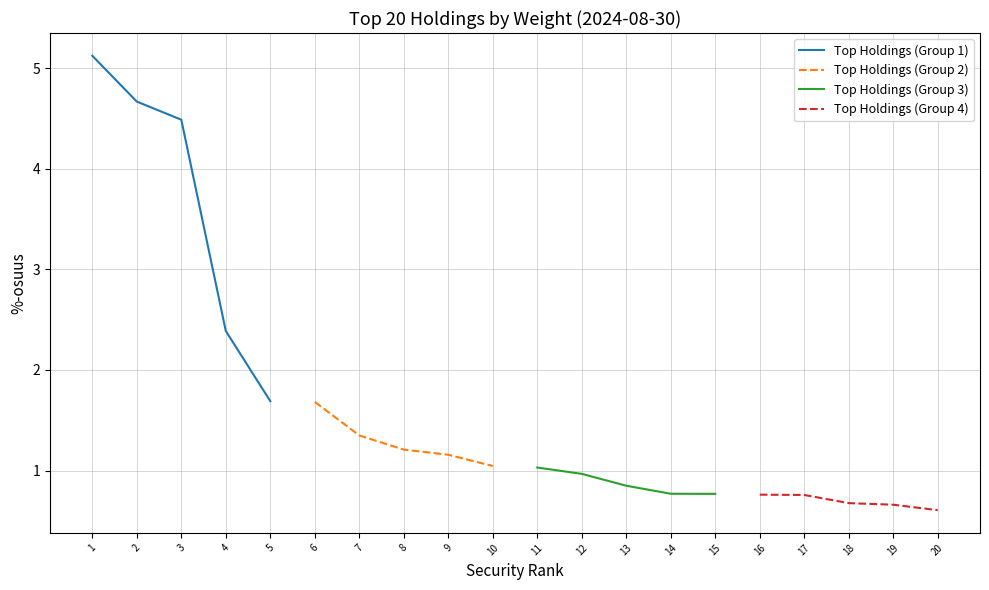

The value of Top Holdings (Group 1) at 4 is 1.0. True or false?

False